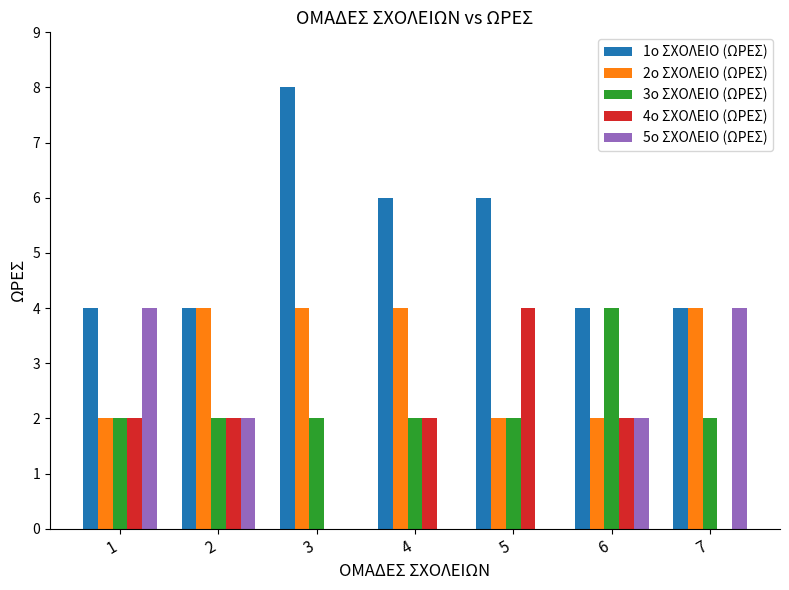

What is the sum of the 1ο ΣΧΟΛΕΙΟ (ΩΡΕΣ) values at 1 and 5?

10